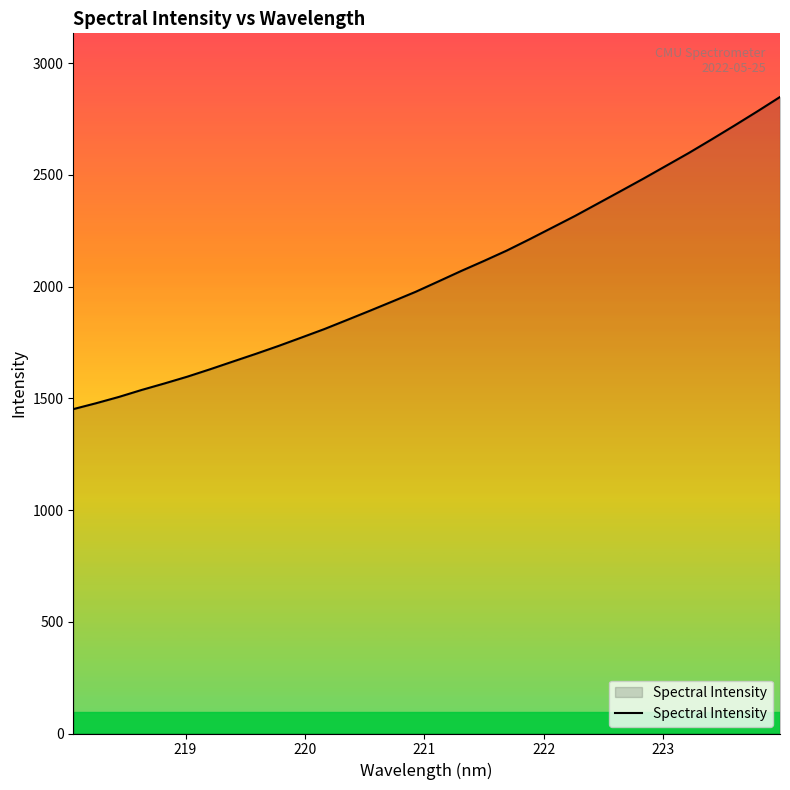

Count the number of values greater than 2023.

16